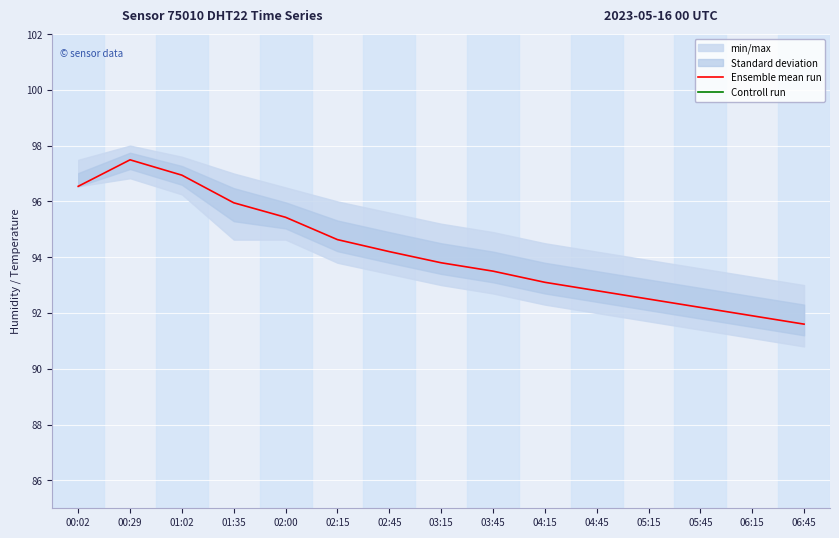

Which category has the highest value across all series?

00:29